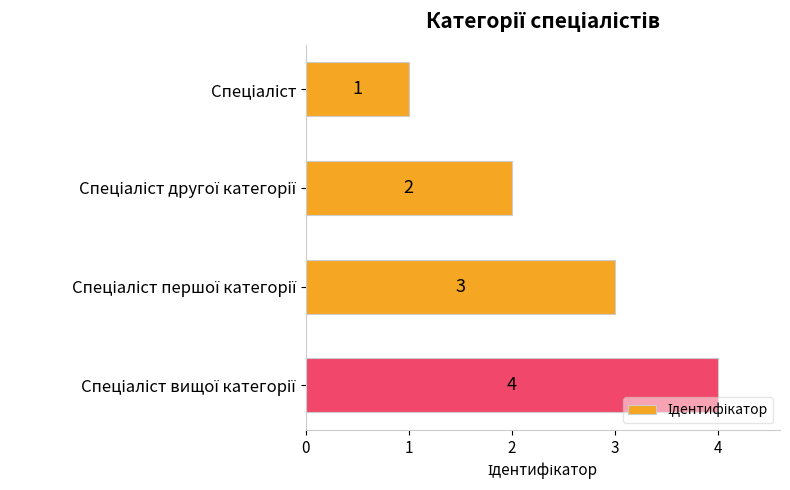

What is the greatest value displayed?

4